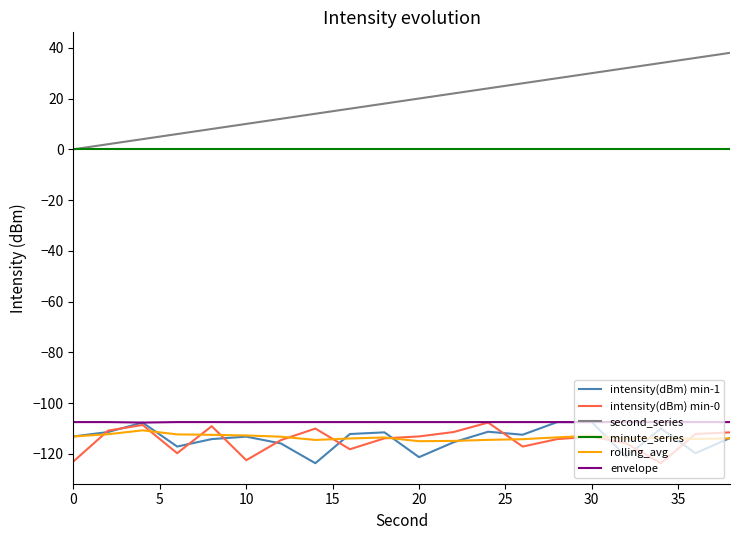

What is the highest value of the intensity(dBm) min-1 series?

-107.5